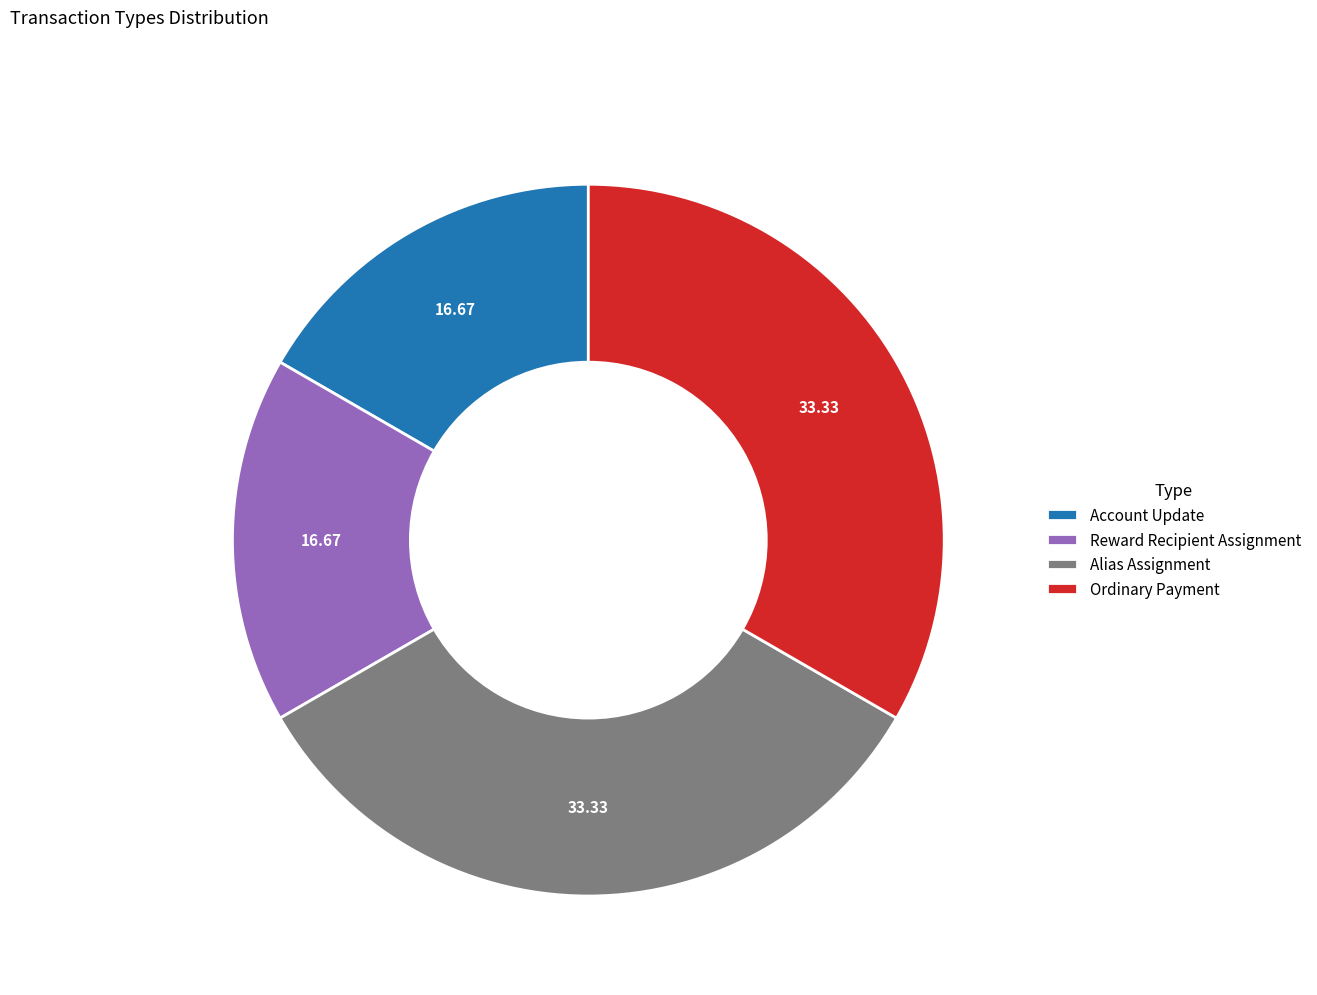

How many segments does this pie chart have?

4